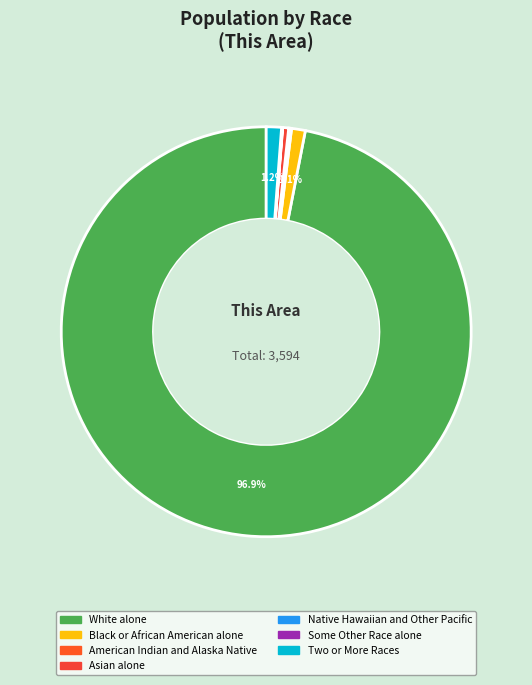

Is there any slice that represents more than half of the pie?

Yes